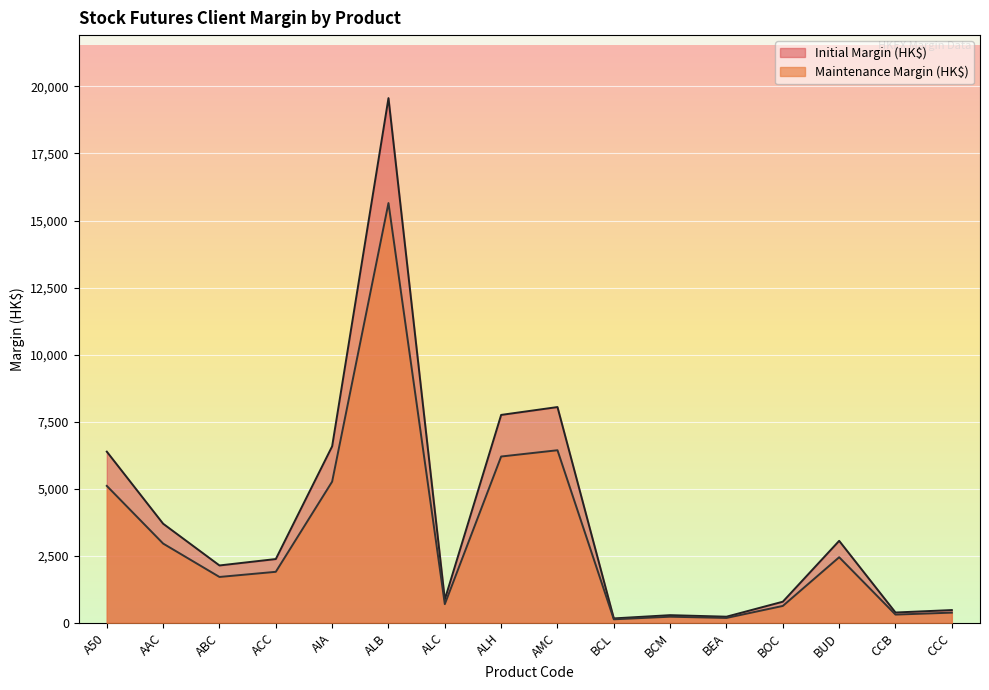

Between ALC and BCM, which series saw the biggest shift?

Initial Margin (HK$)